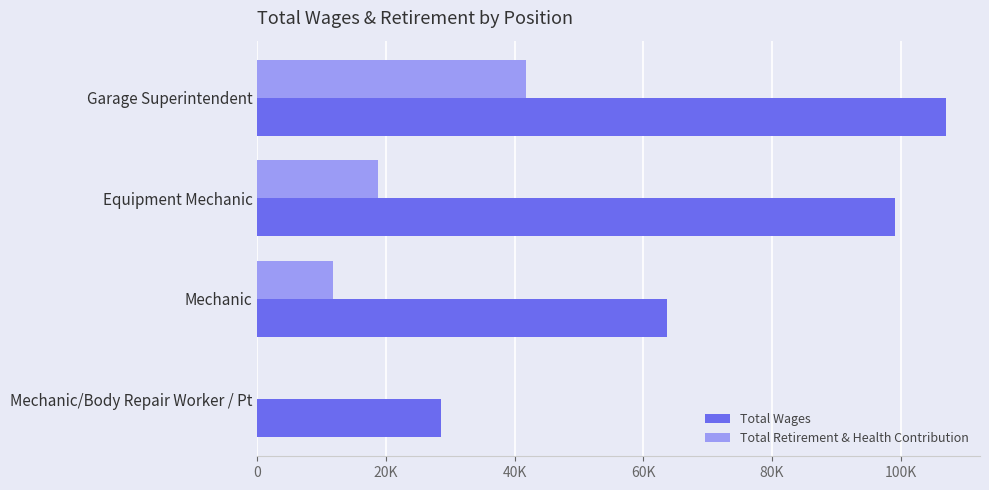

How many Total Retirement & Health Contribution values are between 11682 and 41738?

3